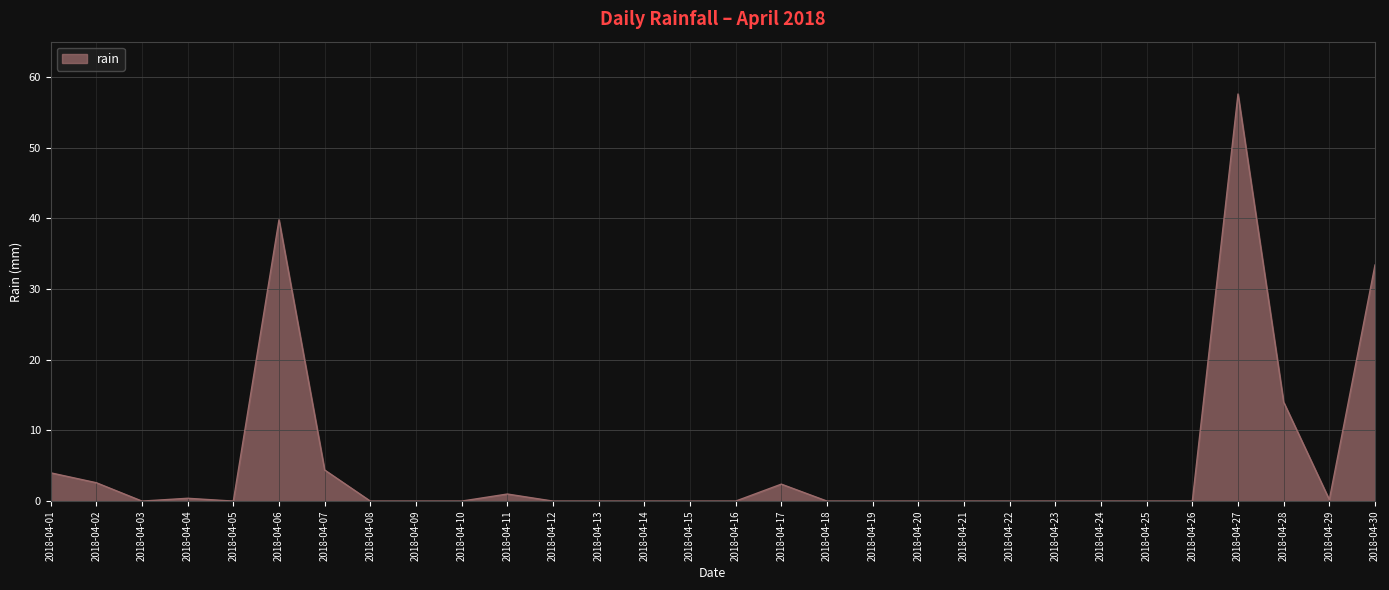

What is the greatest value displayed?

57.6